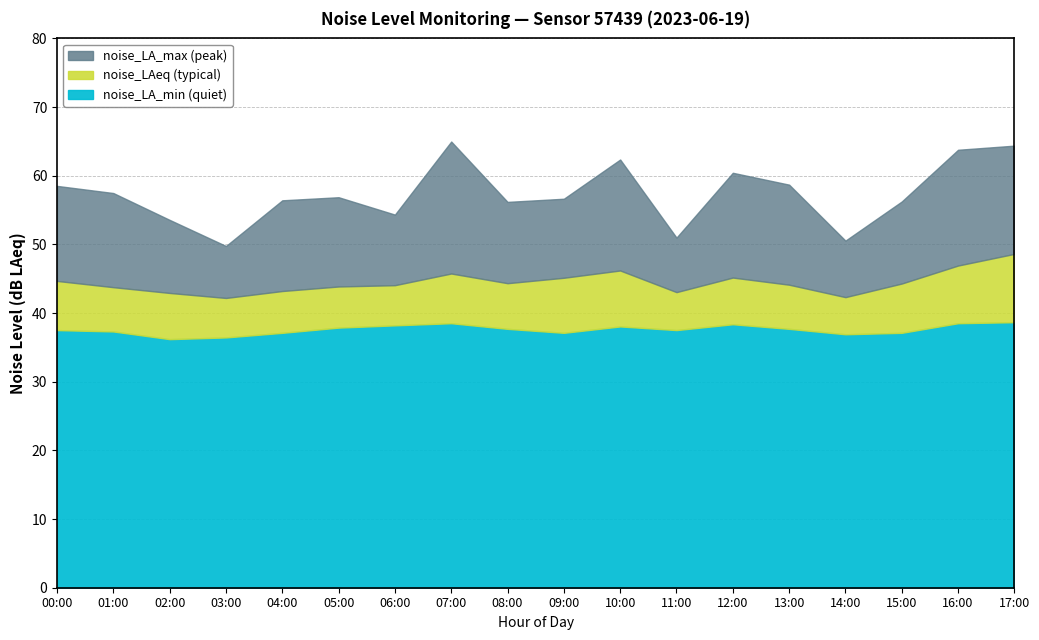

Reading left to right, what are all the values shown in this chart?

noise_LA_min: 37.5	37.3	36.2	36.5	37.1	37.9	38.2	38.5	37.7	37.1	38.0	37.5	38.4	37.7	36.9	37.1	38.5	38.7
noise_LAeq: 44.7	43.8	42.9	42.2	43.2	43.9	44.1	45.8	44.4	45.1	46.2	43.0	45.2	44.1	42.3	44.3	46.9	48.6
noise_LA_max: 58.5	57.5	53.6	49.8	56.4	56.9	54.3	65.0	56.2	56.6	62.4	51.0	60.4	58.7	50.5	56.2	63.8	64.4